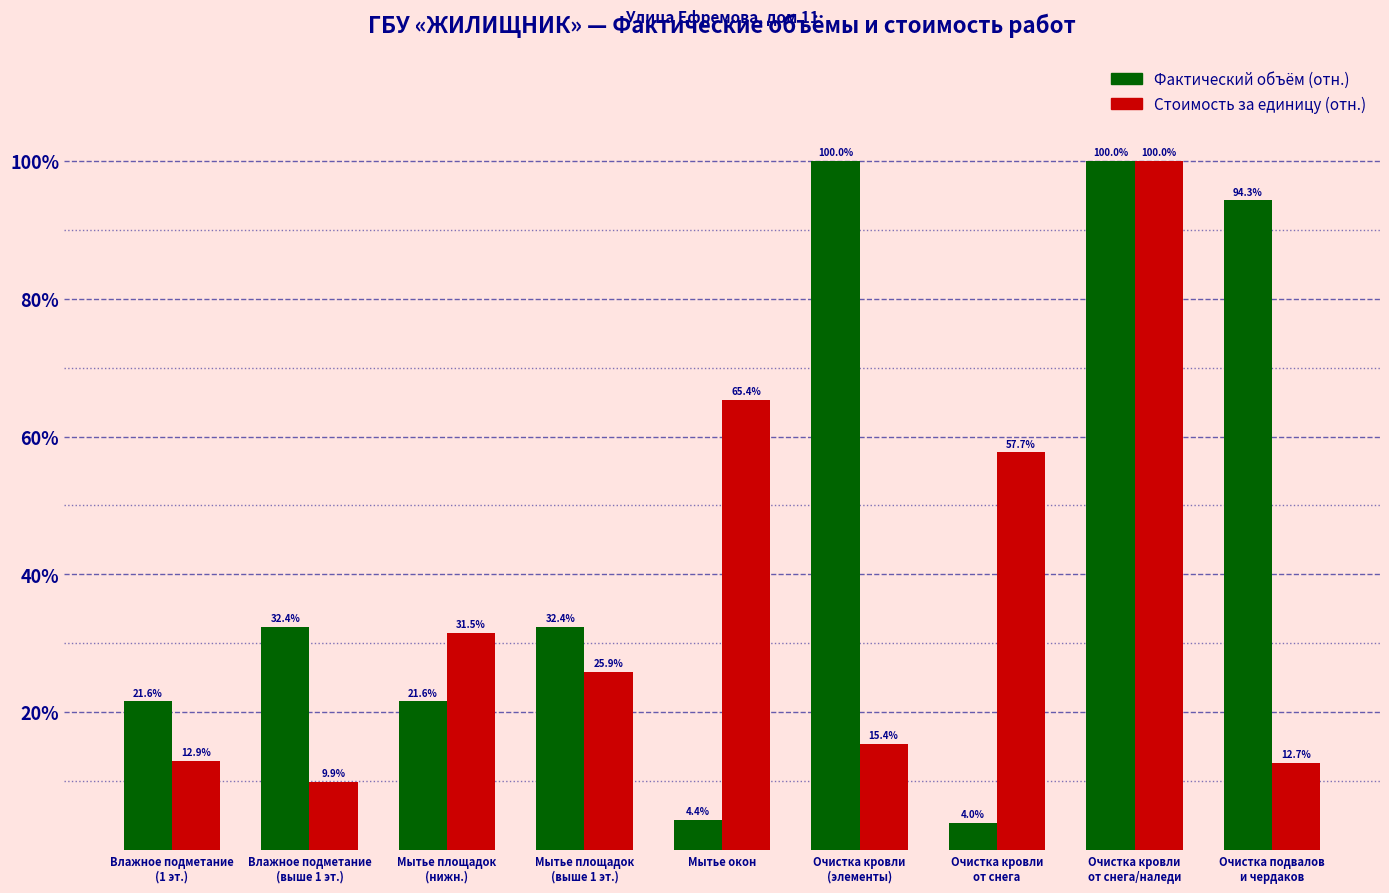

Reading left to right, list all the values displayed in this chart.

Фактический объём (отн.): Влажное подметание
(1 эт.)=21.6	Влажное подметание
(выше 1 эт.)=32.4	Мытье площадок
(нижн.)=21.6	Мытье площадок
(выше 1 эт.)=32.4	Мытье окон=4.4	Очистка кровли
(элементы)=100.0	Очистка кровли
от снега=4.0	Очистка кровли
от снега/наледи=100.0	Очистка подвалов
и чердаков=94.3
Стоимость за единицу (отн.): Влажное подметание
(1 эт.)=12.9	Влажное подметание
(выше 1 эт.)=9.9	Мытье площадок
(нижн.)=31.5	Мытье площадок
(выше 1 эт.)=25.9	Мытье окон=65.4	Очистка кровли
(элементы)=15.4	Очистка кровли
от снега=57.7	Очистка кровли
от снега/наледи=100.0	Очистка подвалов
и чердаков=12.7